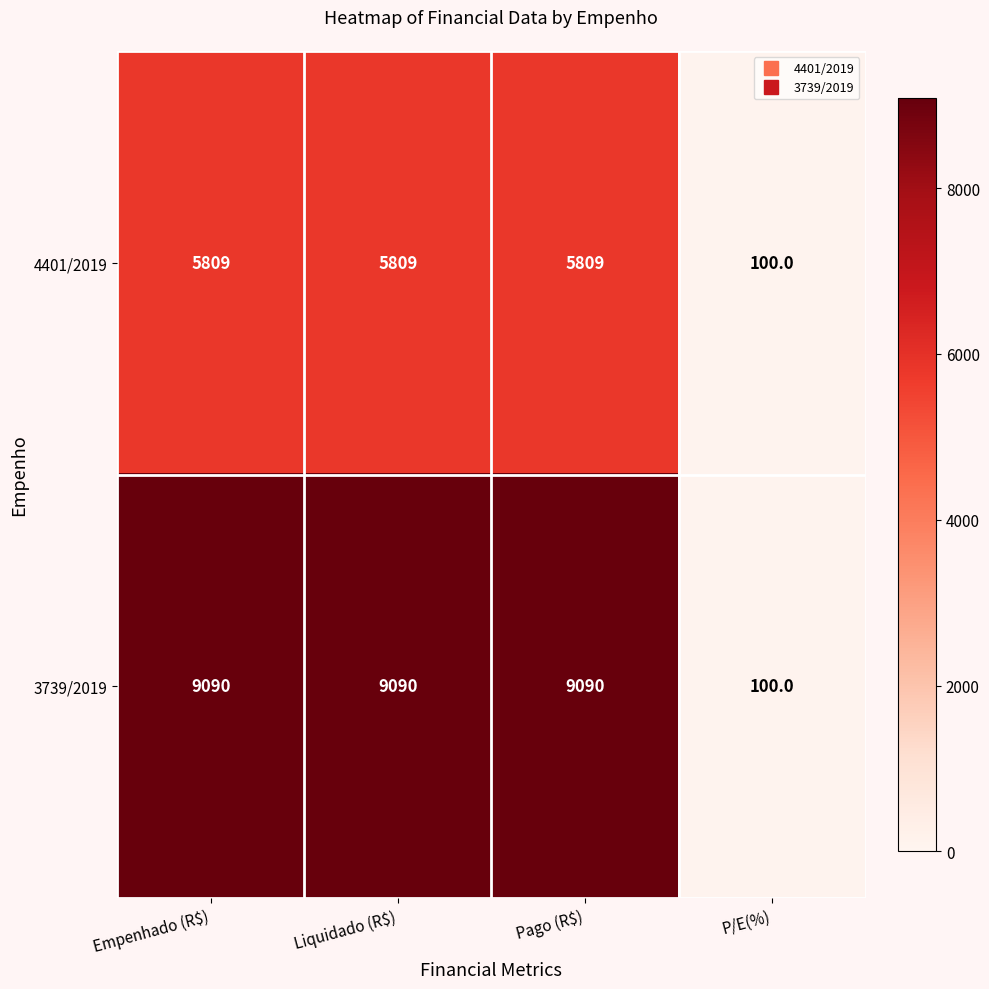

What is the minimum value for 4401/2019?

100